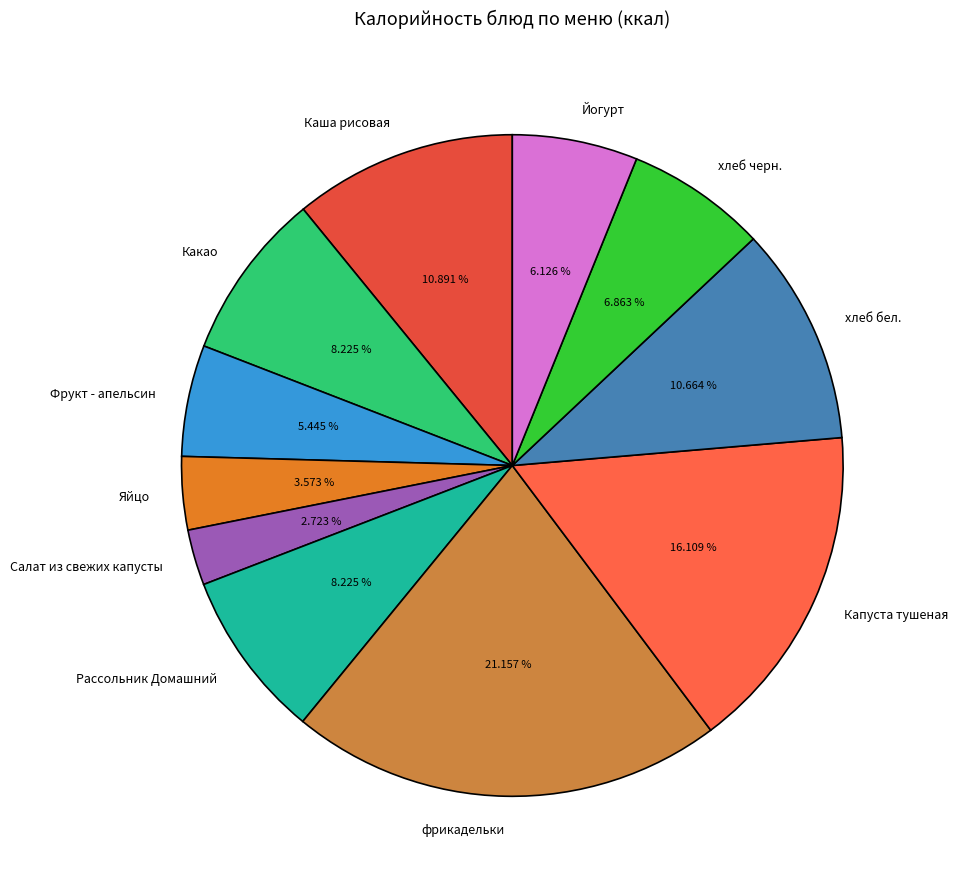

Approximately how many times larger is the value at Салат из свежих капусты compared to Какао?

0.3